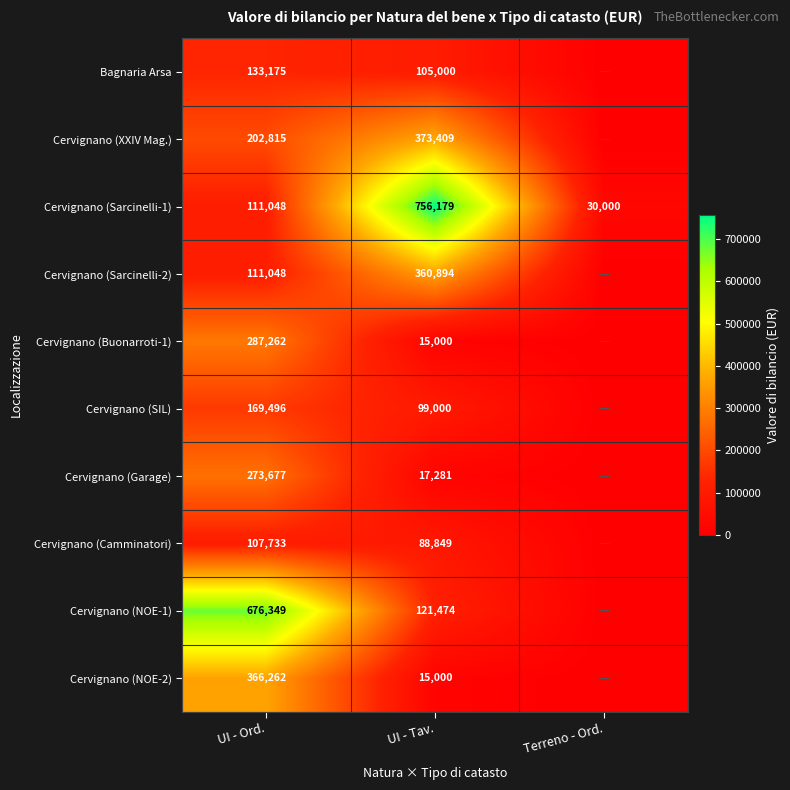

What is the sum of the Cervignano (Camminatori) values at UI - Ord. and UI - Tav.?

196582